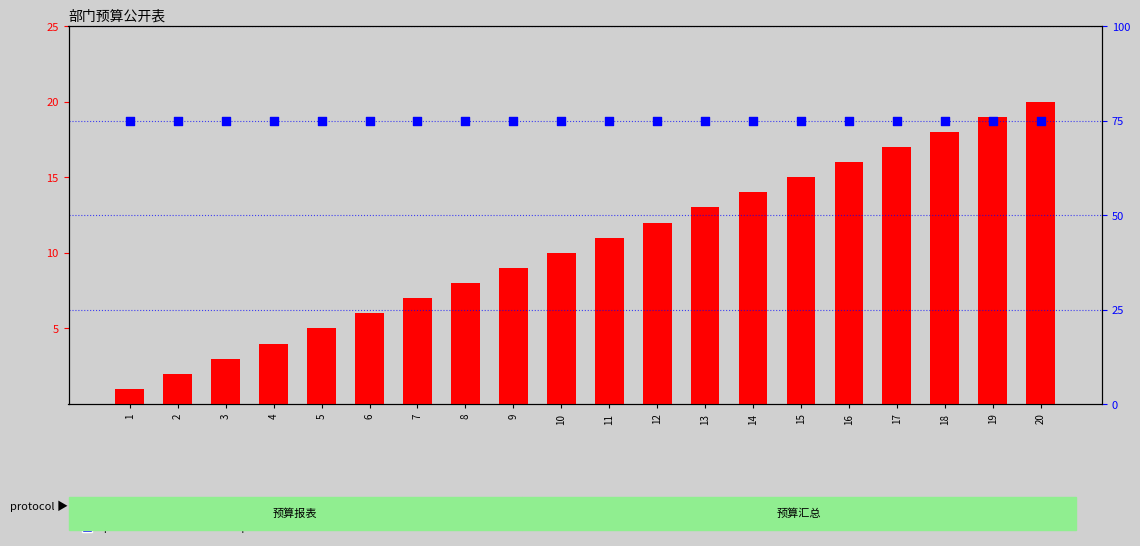

Is the value of percentile rank within the sample at 18 greater than the value of count at 13?

Yes